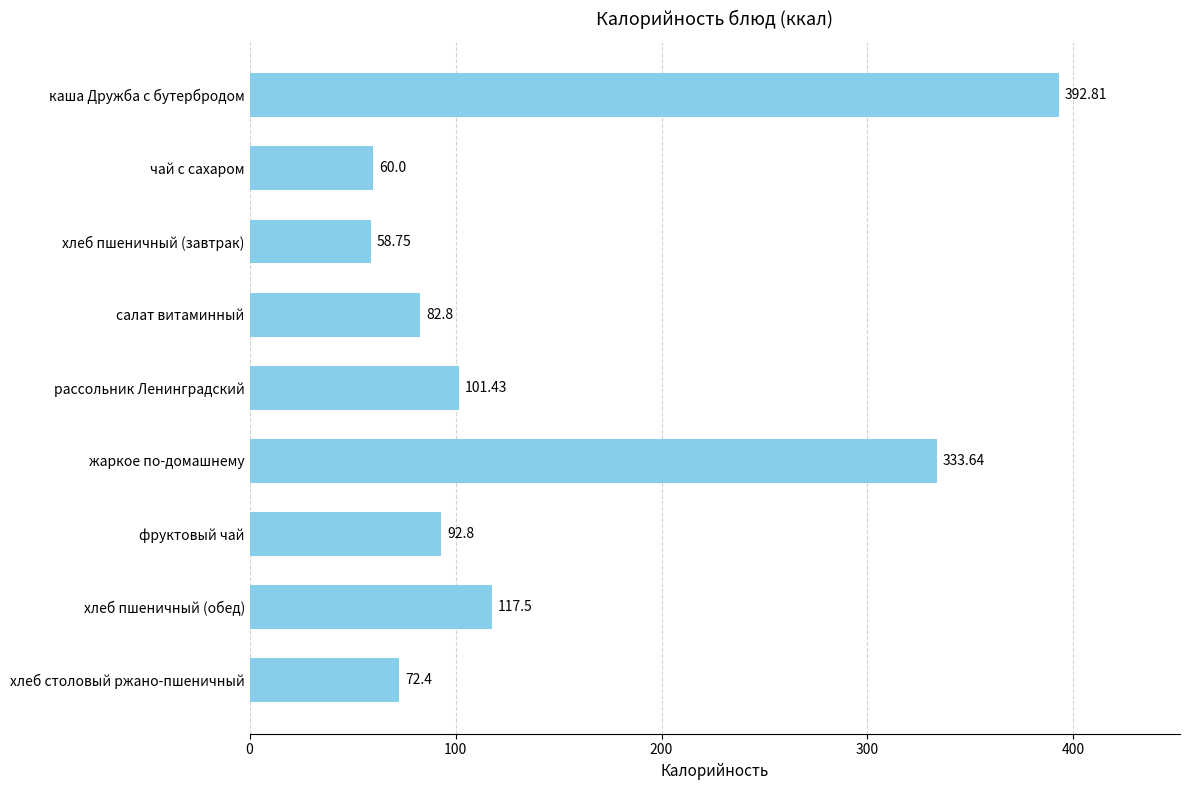

At which label is the value closest to 225?

хлеб пшеничный (обед)